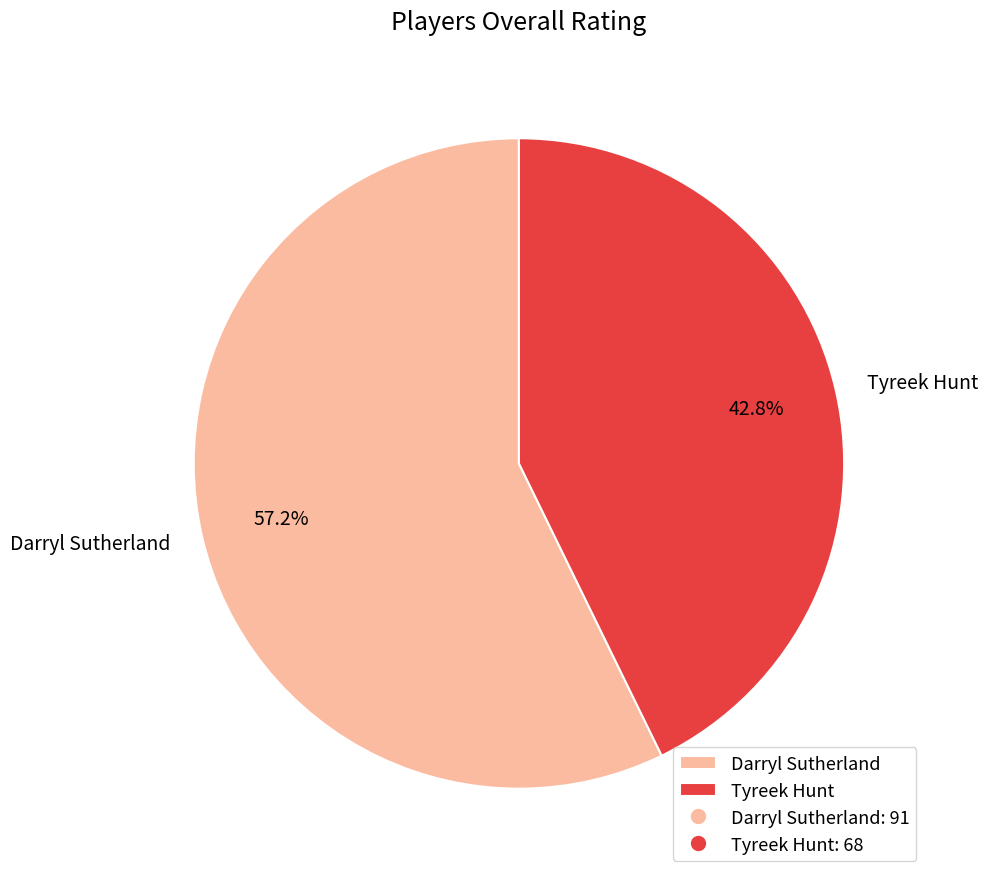

To the nearest percent, what is the average slice percentage?

50%